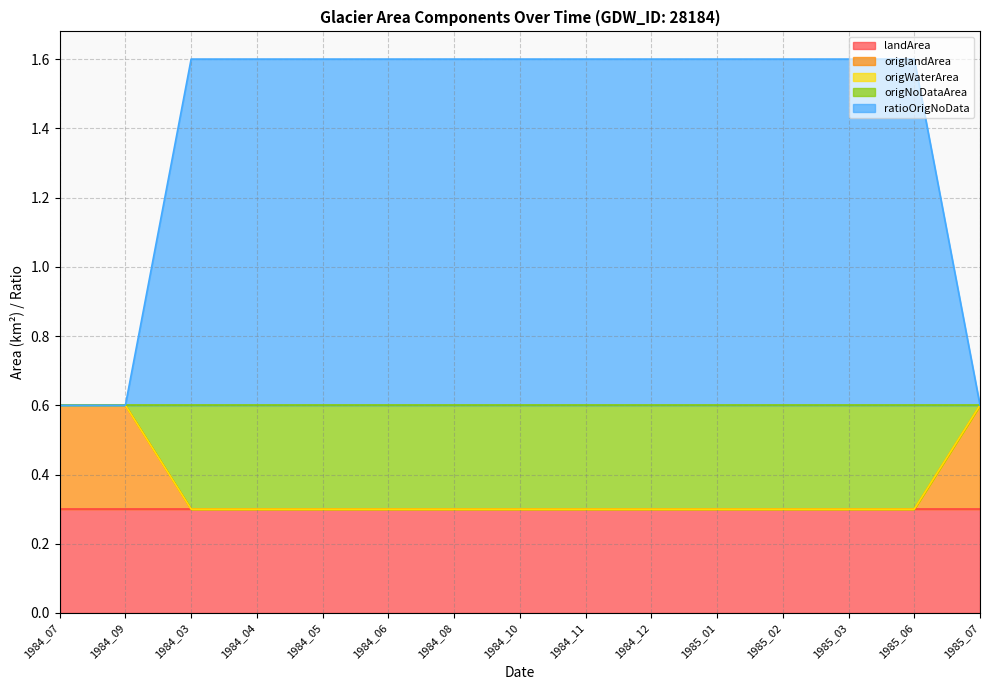

What is the minimum value for landArea?

0.3